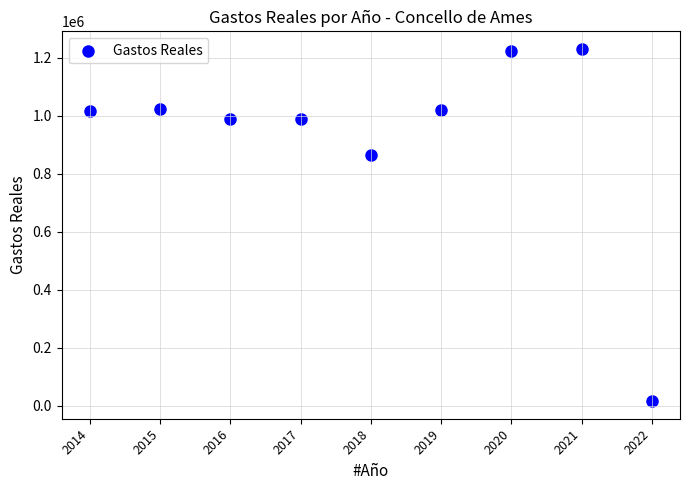

What Y value in the scatter plot is closest to 623141?

862869.7